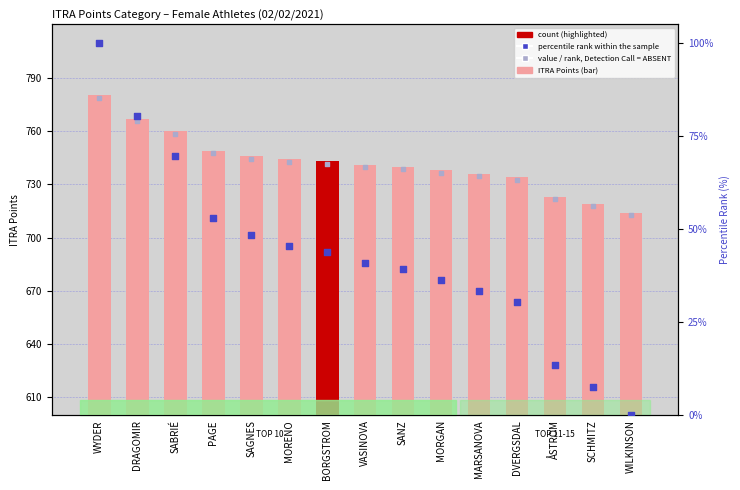

Is the value of ITRA Points at SABRIÉ greater than the value of value, Detection Call = ABSENT at VASINOVA?

Yes